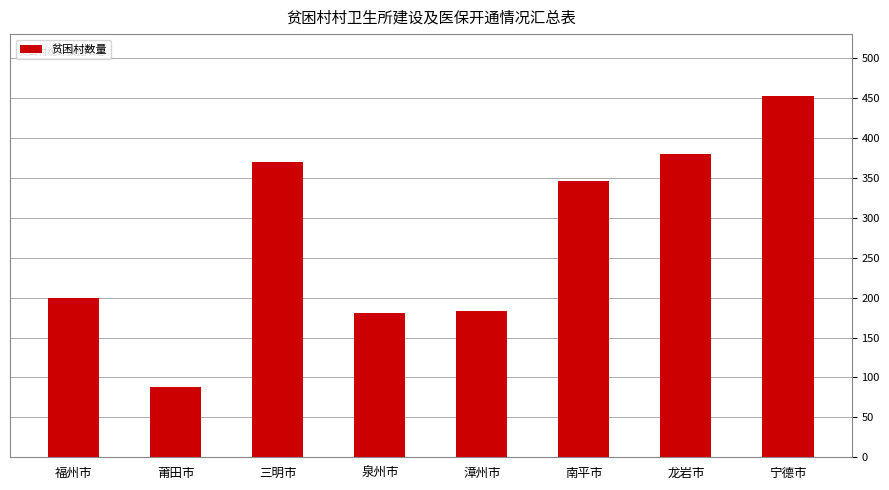

What is the label of the 8th bar from the right?

福州市